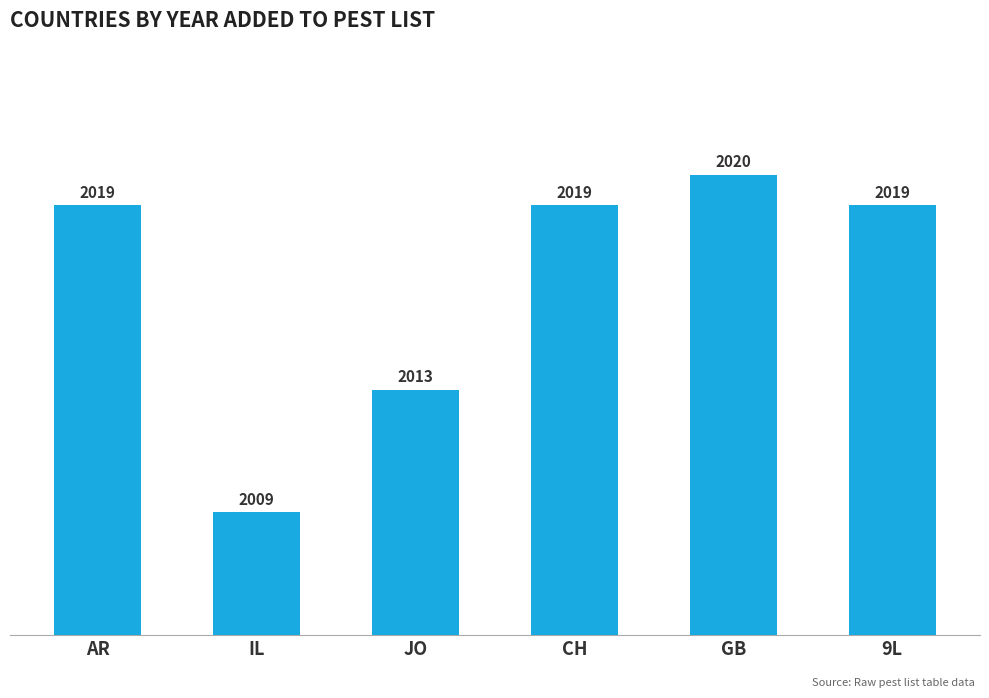

What is the minimum value shown in the chart?

2009